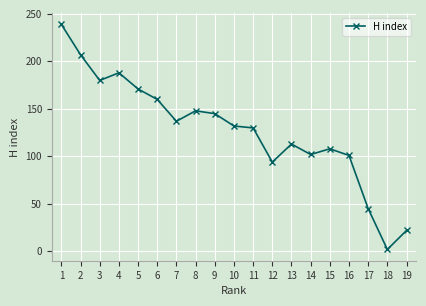

At which category does the data reach its first local valley?

3